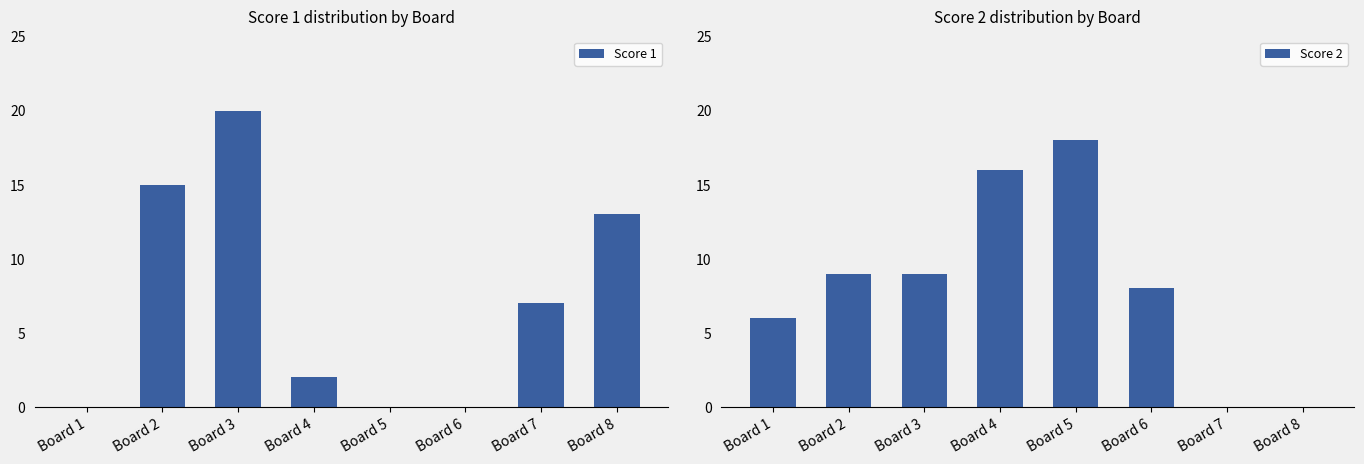

At Board 5, list the series in order from smallest to largest.

Score 1, Score 2